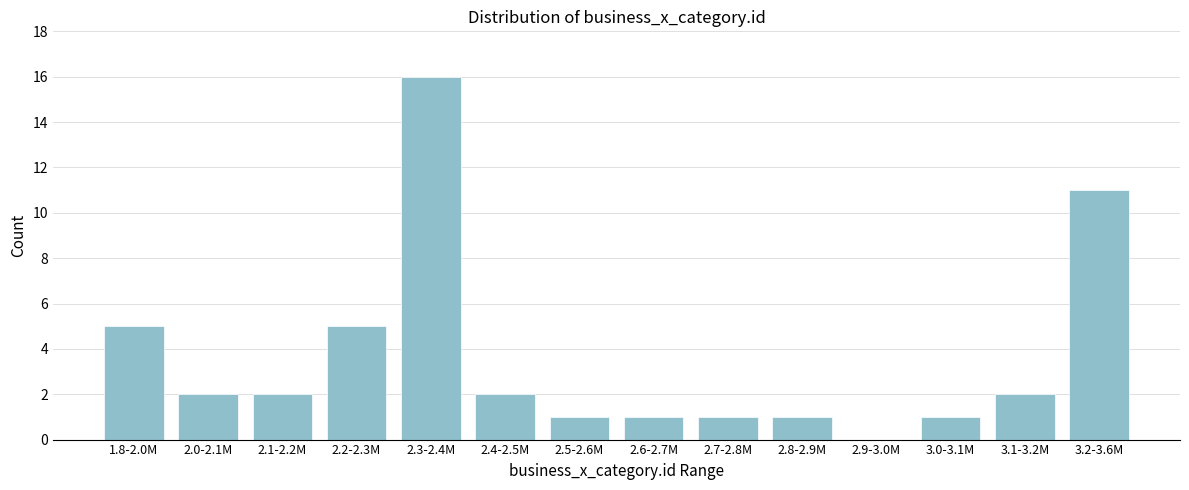

Reading left to right, extract all data points from this chart.

1.8-2.0M=5	2.0-2.1M=2	2.1-2.2M=2	2.2-2.3M=5	2.3-2.4M=16	2.4-2.5M=2	2.5-2.6M=1	2.6-2.7M=1	2.7-2.8M=1	2.8-2.9M=1	2.9-3.0M=0	3.0-3.1M=1	3.1-3.2M=2	3.2-3.6M=11